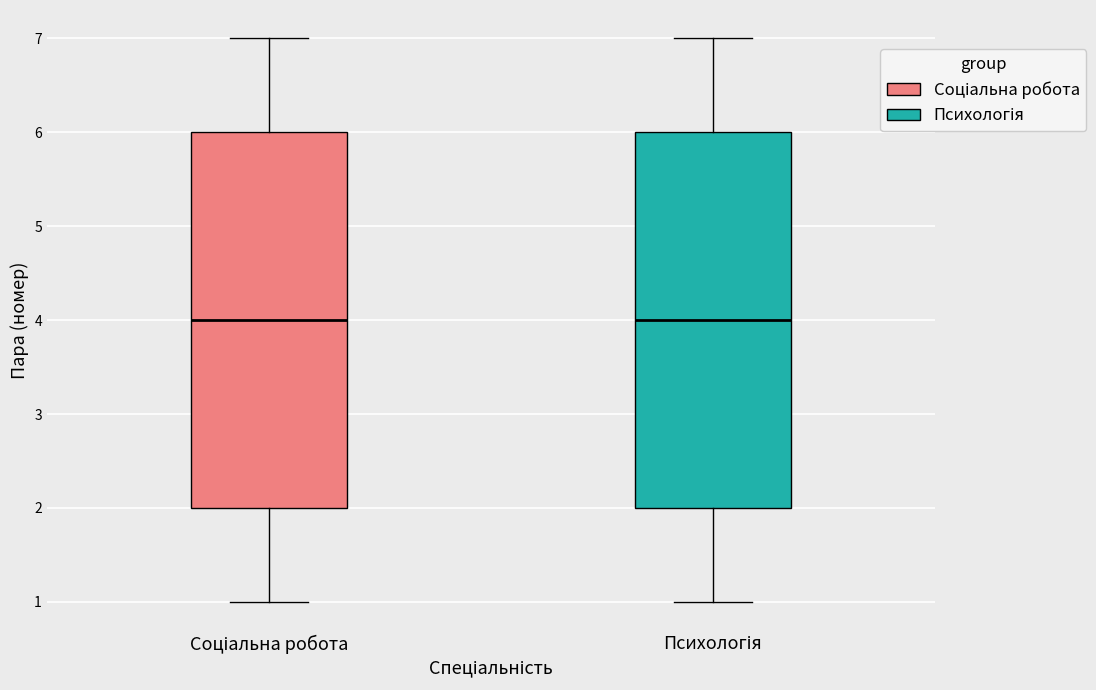

Where does the median line of the box for Соціальна робота sit on the y-axis? The values are not printed on the chart, so give them approximately, as read against the axis.

4